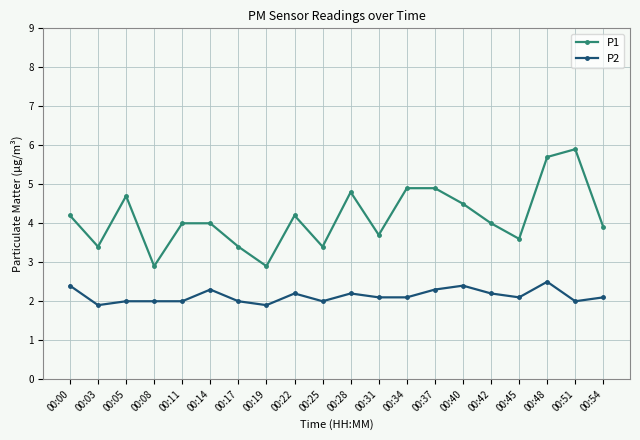

How many categories are shown in the chart?

20